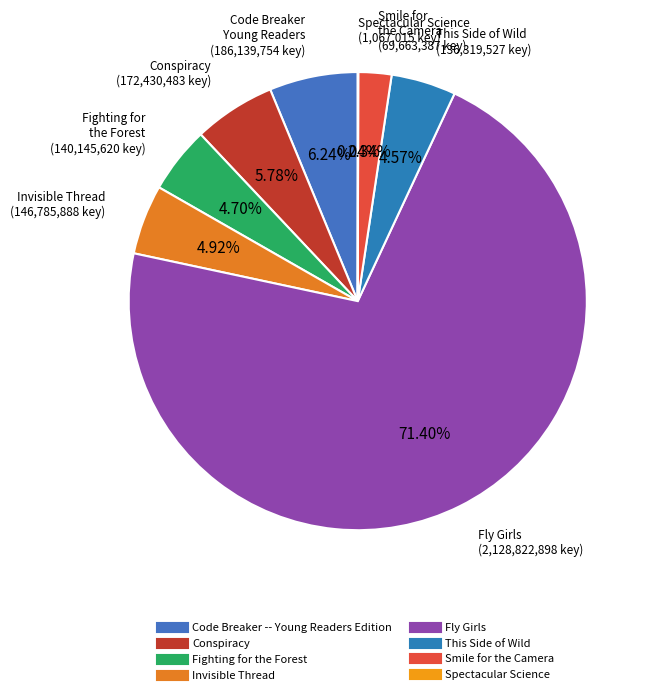

Approximately how many times larger is the value at Conspiracy compared to Fly Girls?

0.1